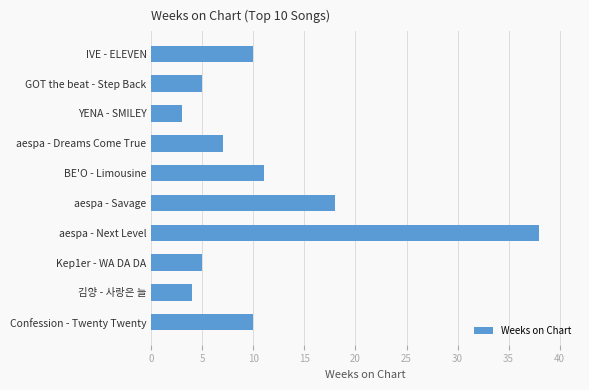

What is the difference between the maximum and minimum values?

35